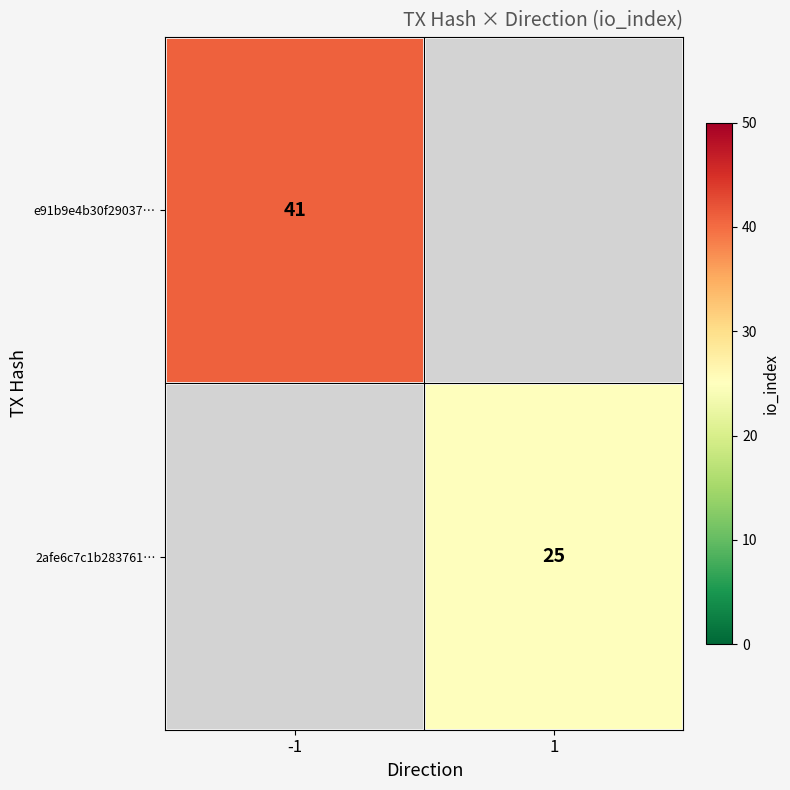

The value of e91b9e4b30f29037… at -1 is 10.9. True or false?

False